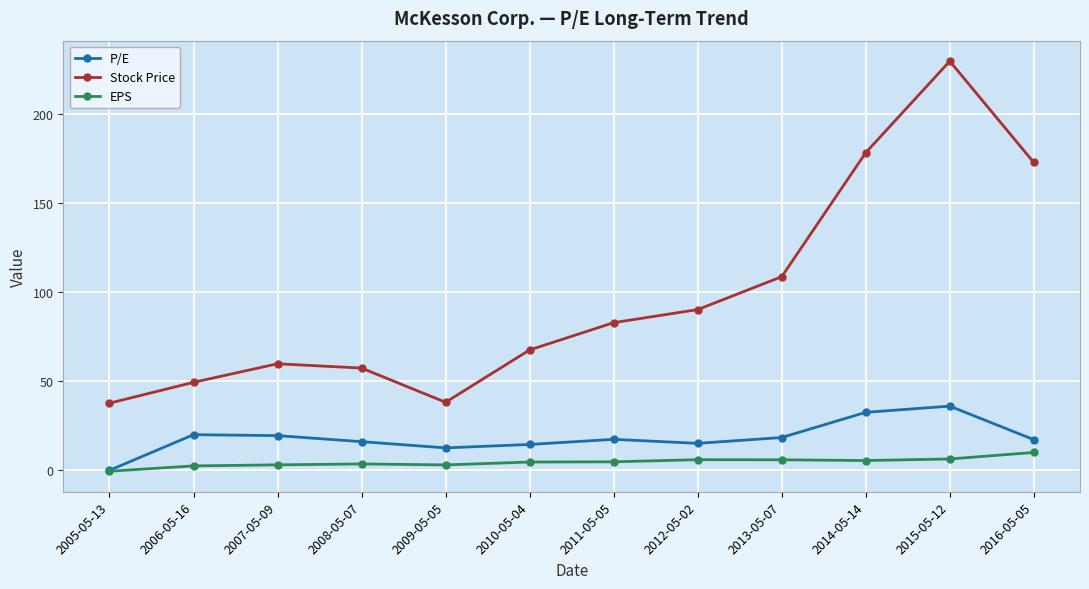

What is the sum of the Stock Price values at 2014-05-14 and 2007-05-09?

238.0